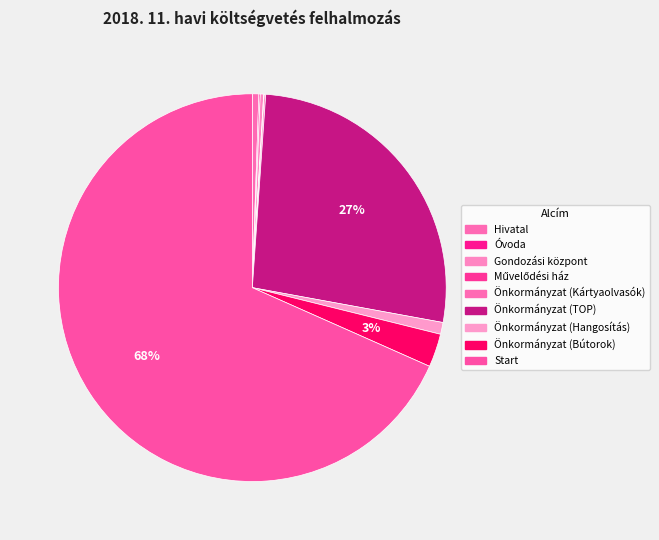

Is there a majority slice in this chart?

Yes